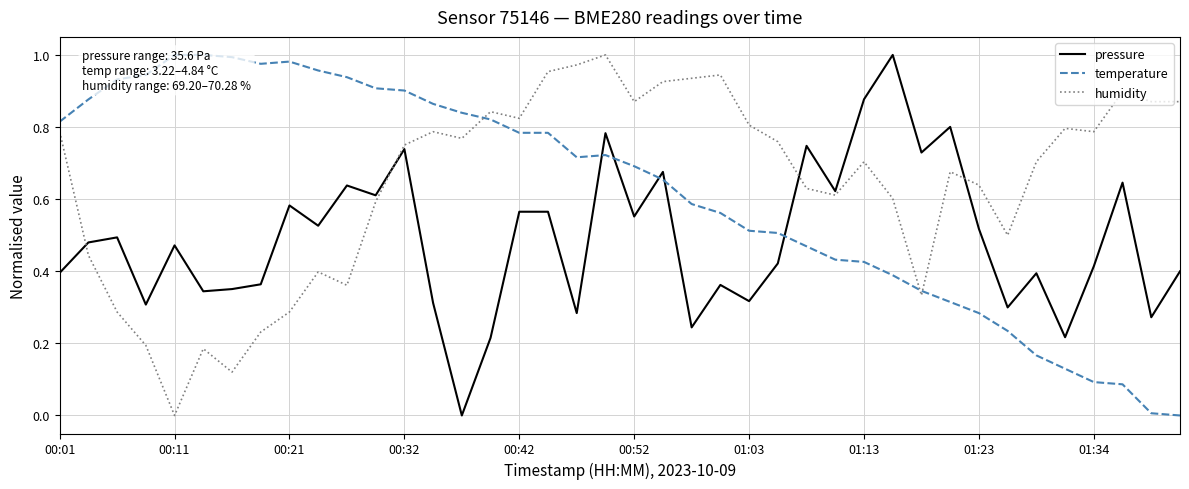

True or false: temperature and humidity intersect in this chart.

True